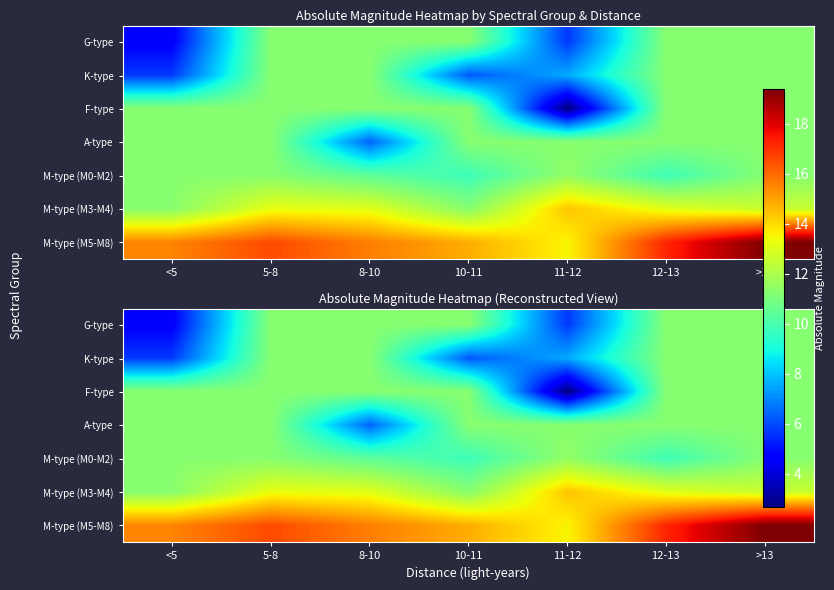

The G-type series shows 11.3 at 5-8. True or false?

True